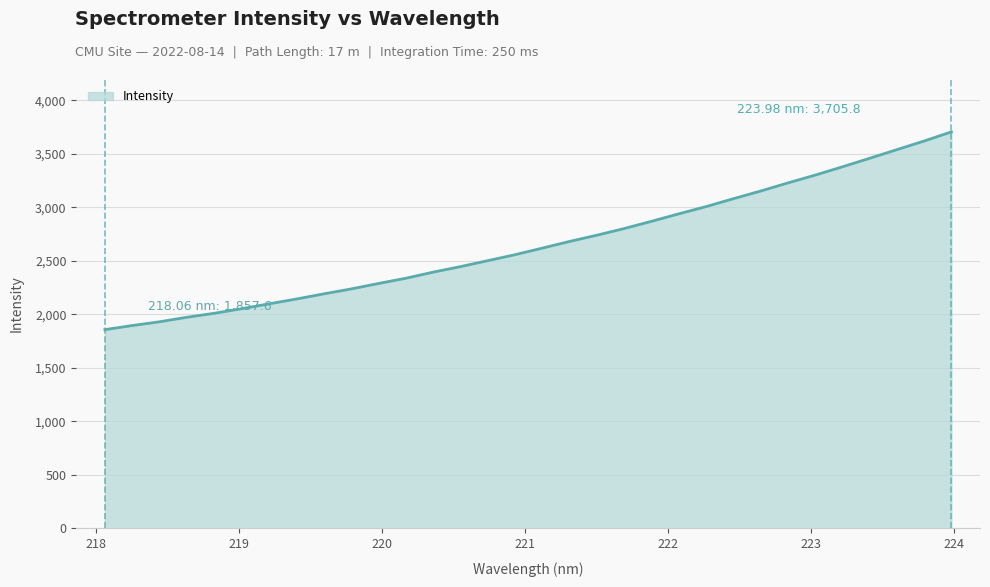

What is the smallest value displayed?

1857.6